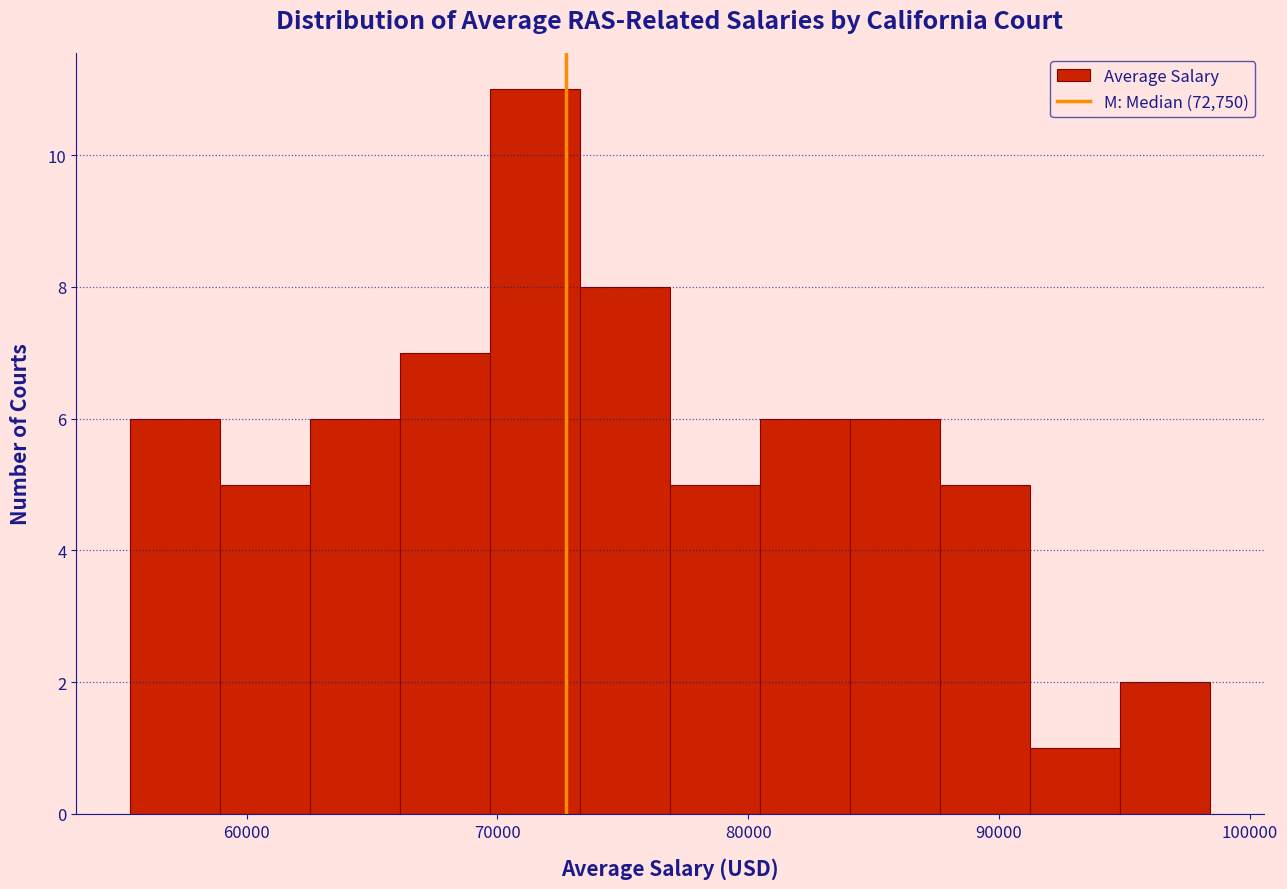

Around what value on the x-axis is the tallest bar? Give the approximate position of its centre, as read against the axis.

71000